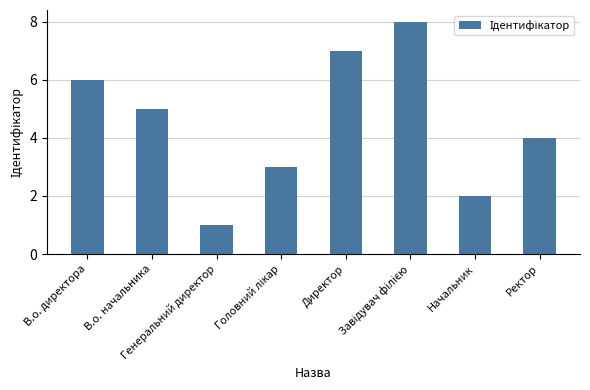

What is the approximate value at Начальник?

2